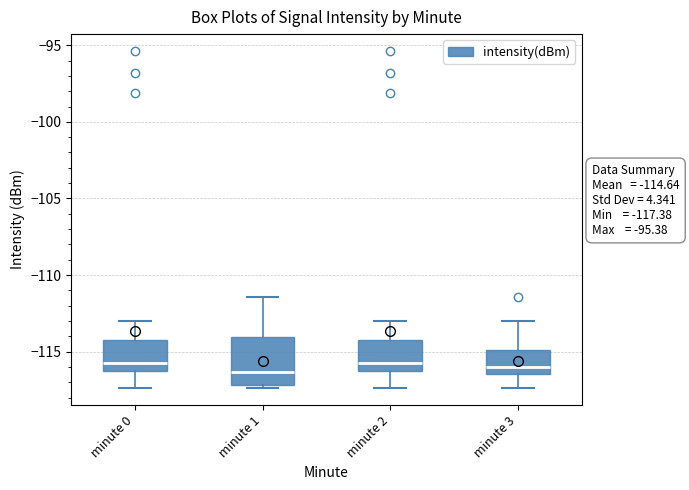

Comparing the boxes themselves (not the whiskers), which one is the tallest?

minute 1